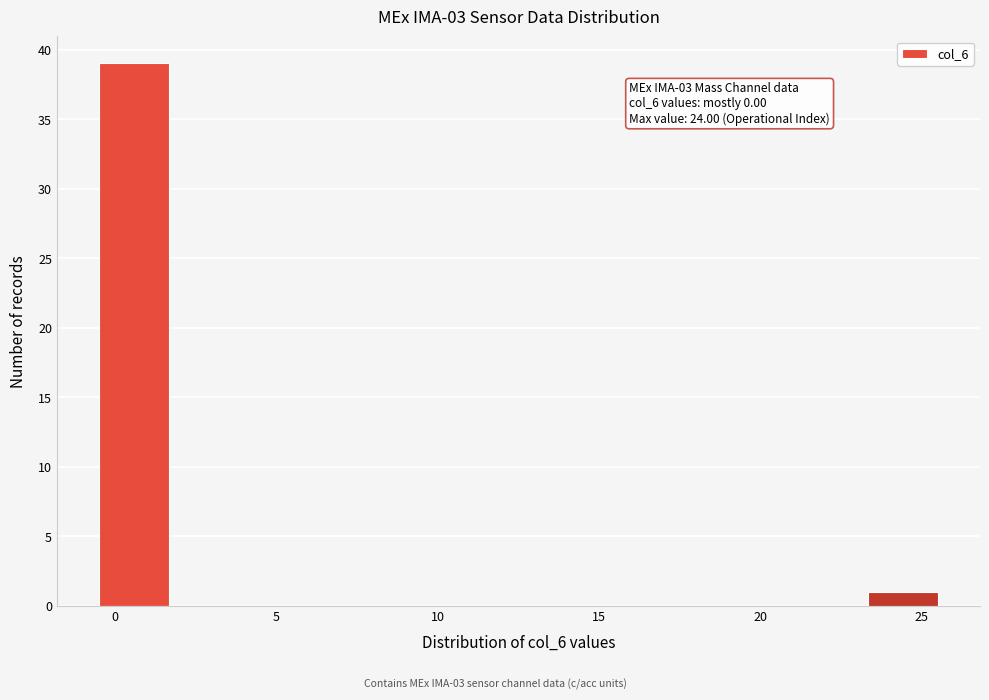

Which range on the x-axis has the tallest bar?

-0.5 to 1.5